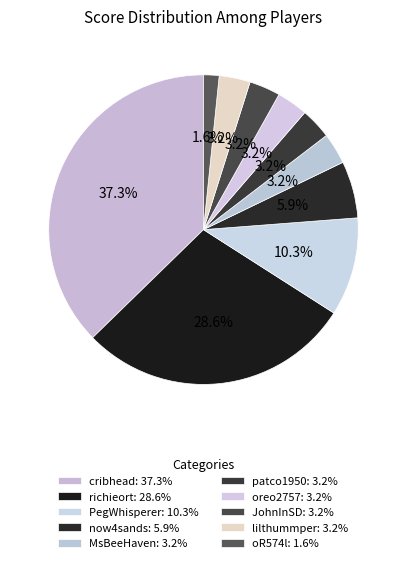

Rank the categories by value from lowest to highest.

oR574l, MsBeeHaven, patco1950, oreo2757, JohnInSD, lilthummper, now4sands, PegWhisperer, richieort, cribhead